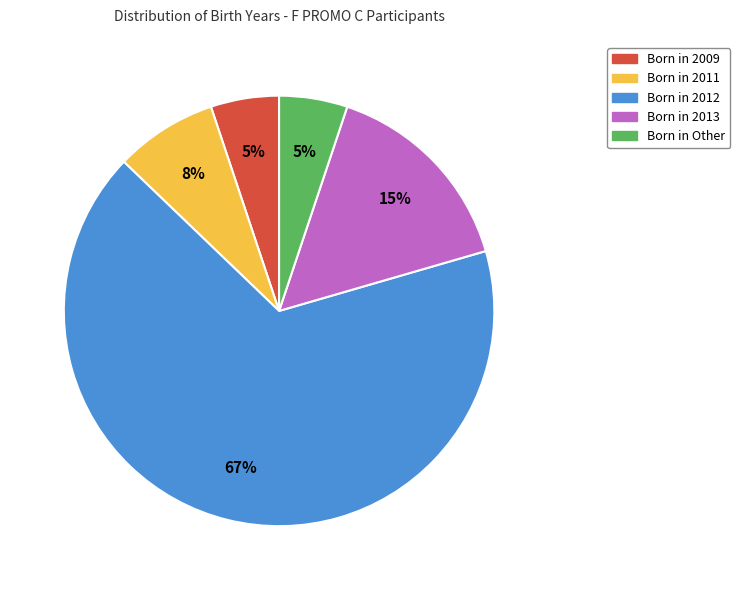

To the nearest percent, what is the difference between the largest and smallest slice percentages?

62%